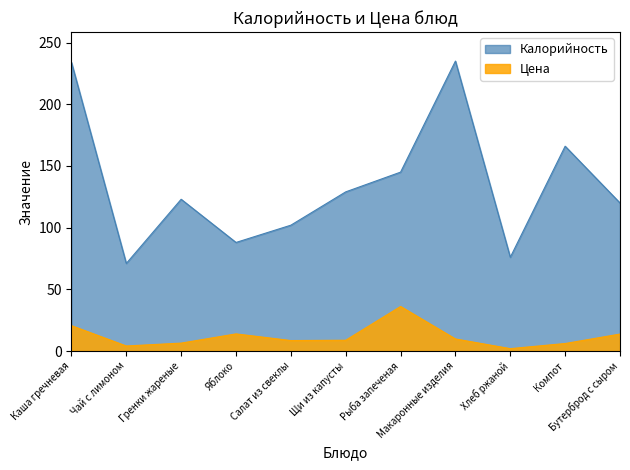

What is the difference between the Цена values at Бутерброд с сыром and Компот?

7.7